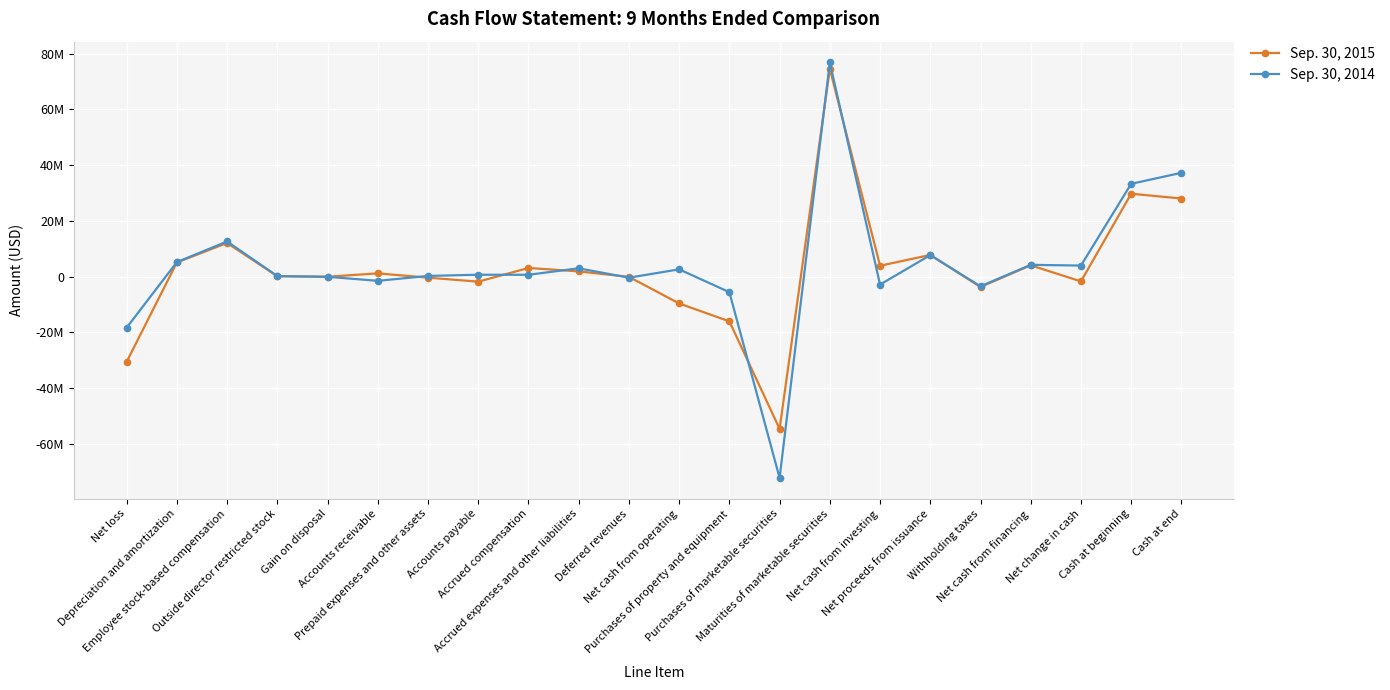

What are all the series names shown in the legend?

Sep. 30, 2015, Sep. 30, 2014